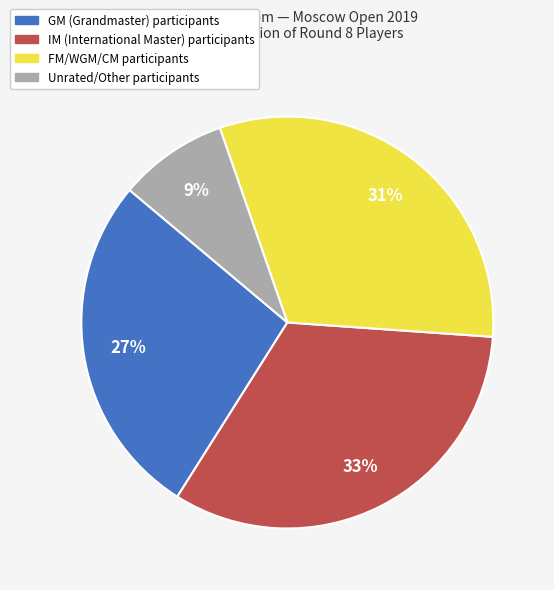

Is there any slice that represents more than half of the pie?

No